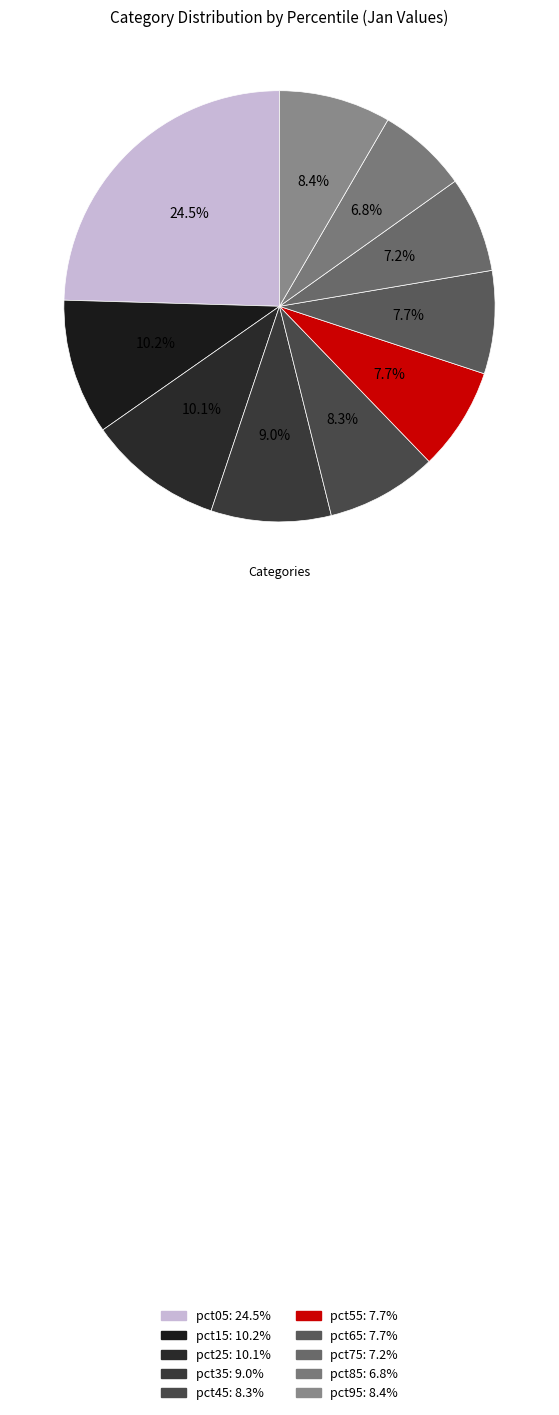

Count the number of slices in the pie.

10